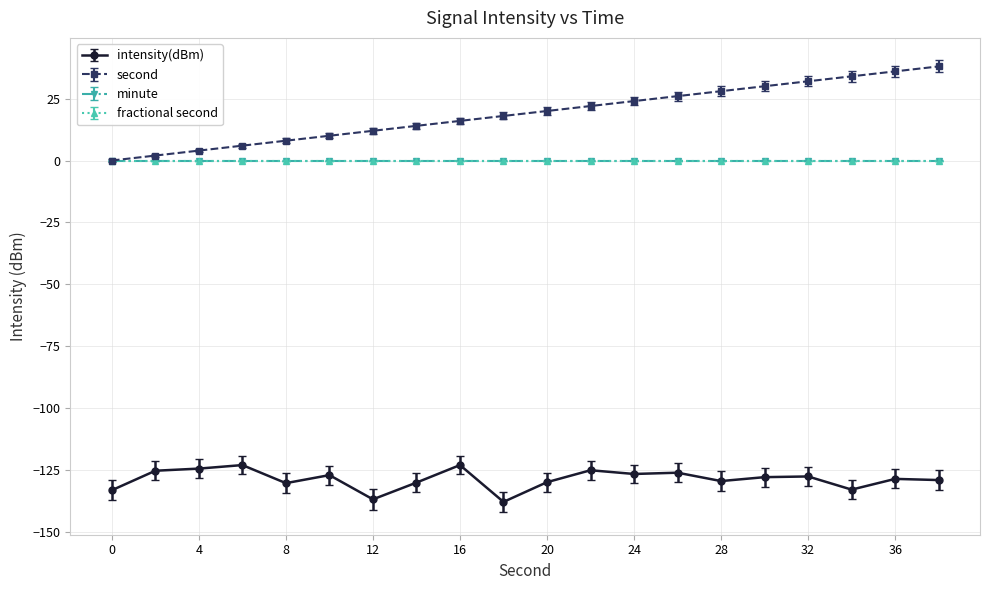

True or false: intensity(dBm) and second cross at least once.

False